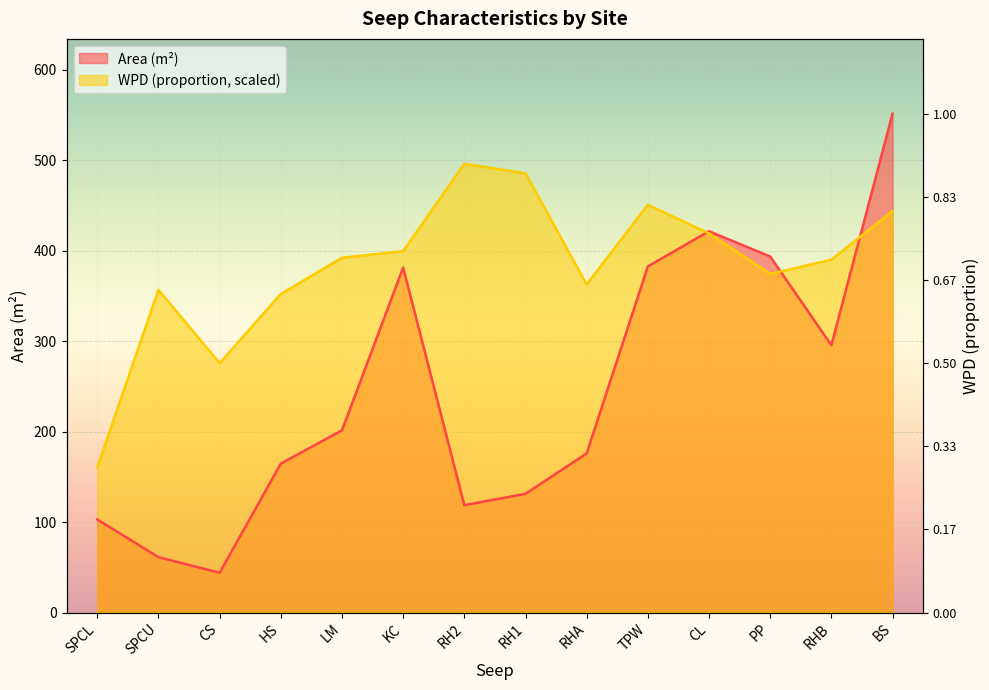

What is the label of the 5th point from the right?

TPW